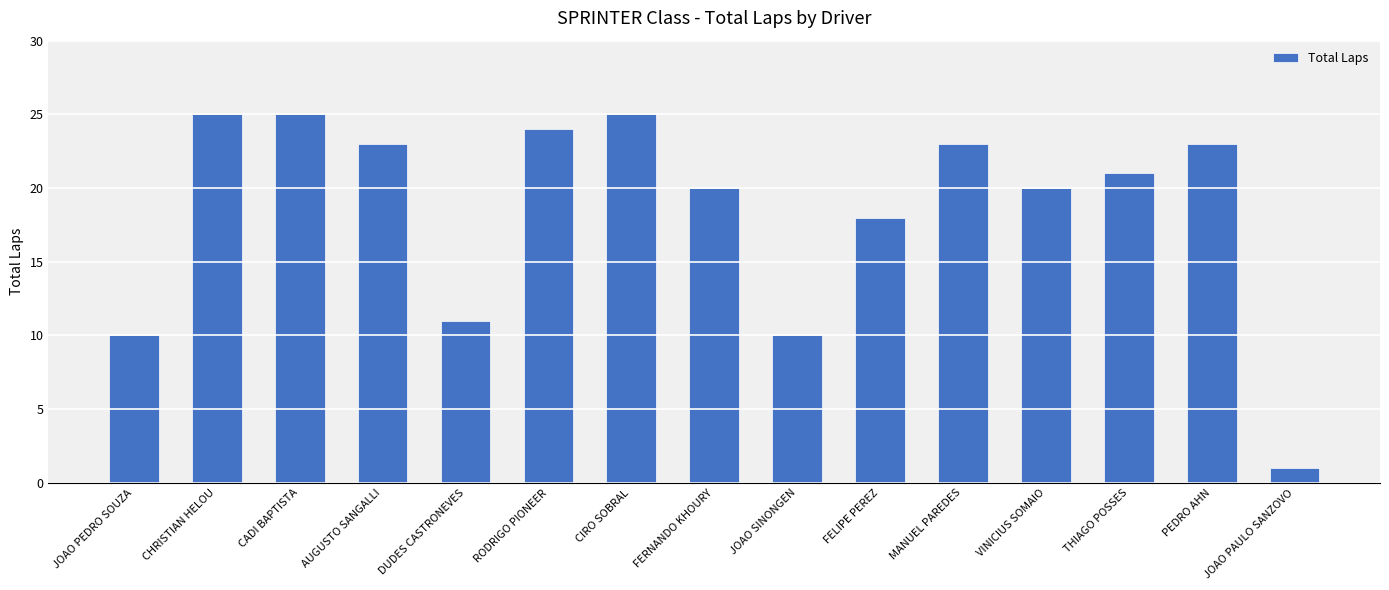

What is the difference between the maximum and minimum values?

24